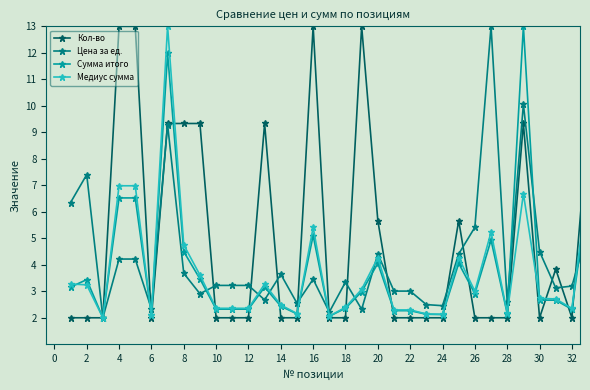

Which series ends up on top after the final intersection of Сумма итого and Цена за ед.?

Сумма итого